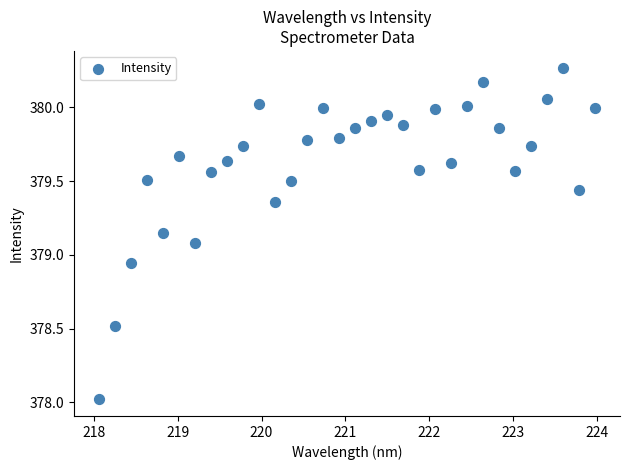

What is the range of X values (max minus min)?

5.9